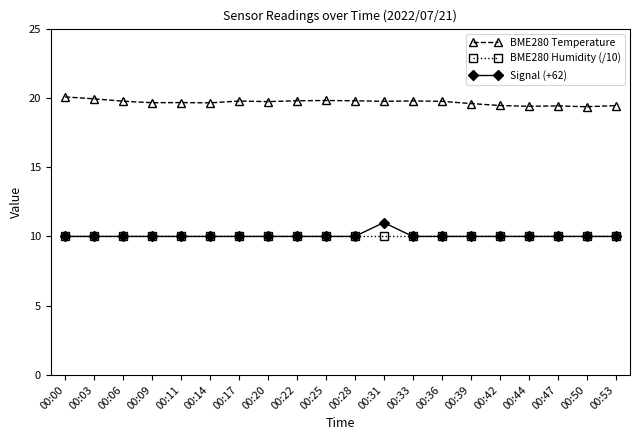

What is the lowest value of the Signal (+62) series?

10.0